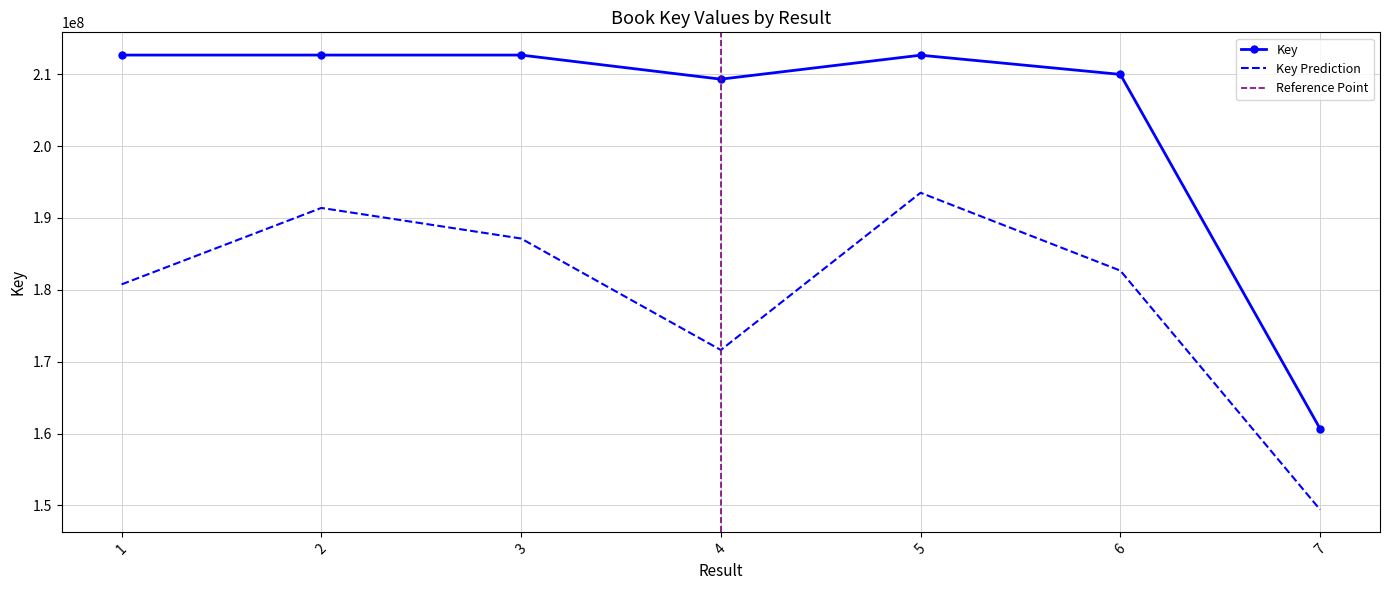

What is the value of the 4th point from the left?

209299744